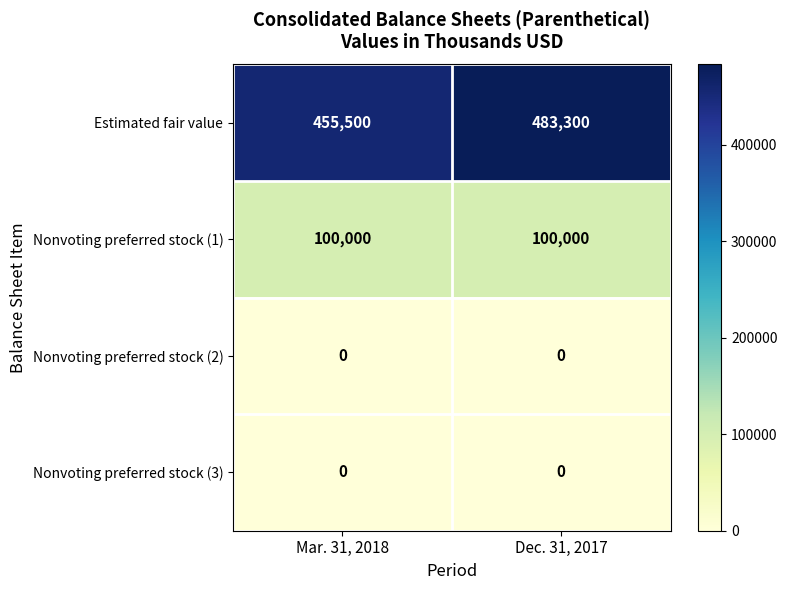

Reading right to left, list all the values displayed in this chart.

Estimated fair value: Dec. 31, 2017=483300	Mar. 31, 2018=455500
Nonvoting preferred stock (1): Dec. 31, 2017=100000	Mar. 31, 2018=100000
Nonvoting preferred stock (2): Dec. 31, 2017=0	Mar. 31, 2018=0
Nonvoting preferred stock (3): Dec. 31, 2017=0	Mar. 31, 2018=0